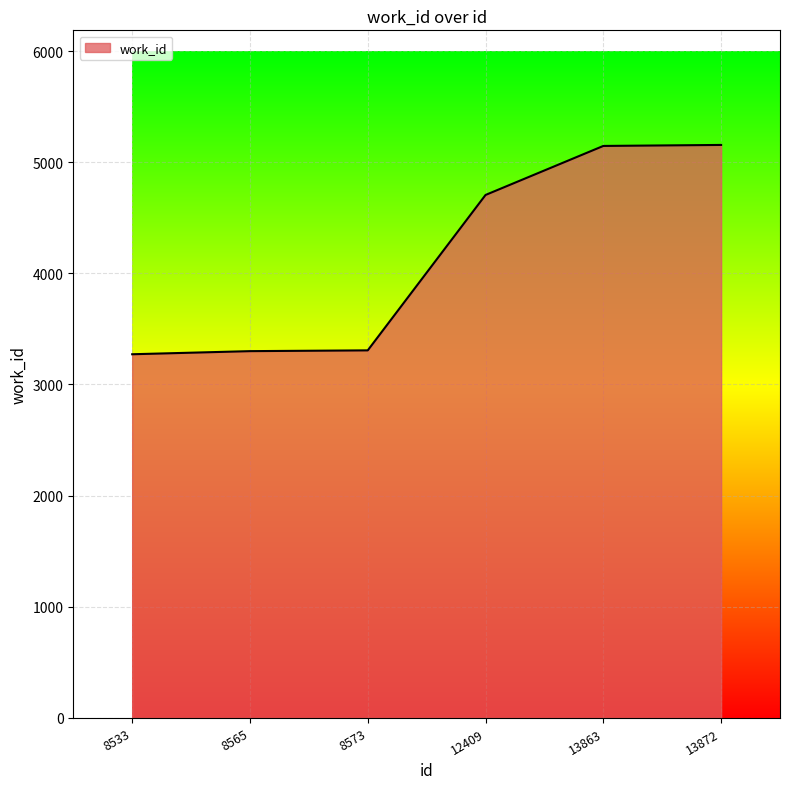

How many distinct data groups are displayed?

1